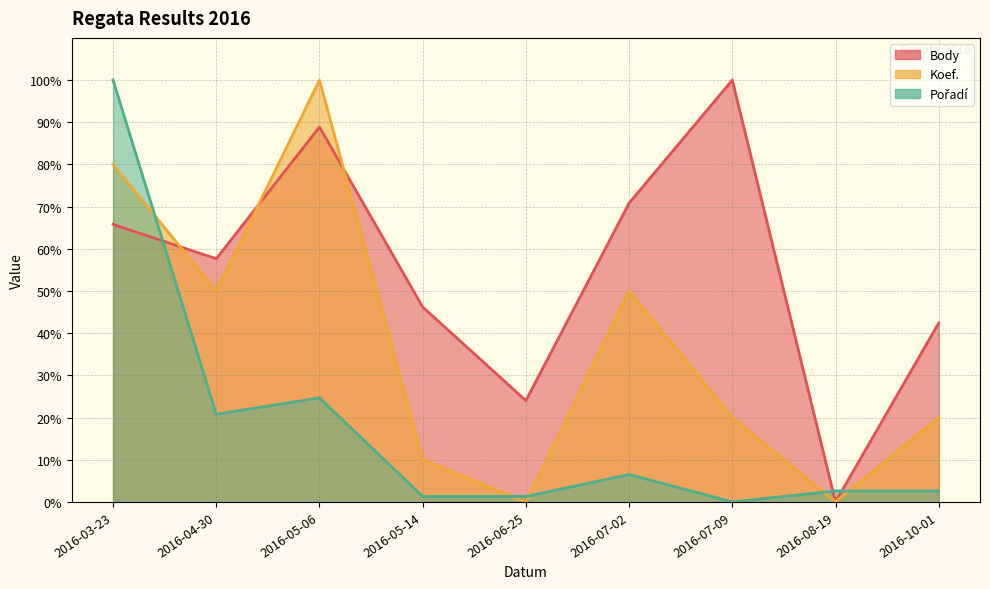

At how many categories does at least one series exceed 31?

7